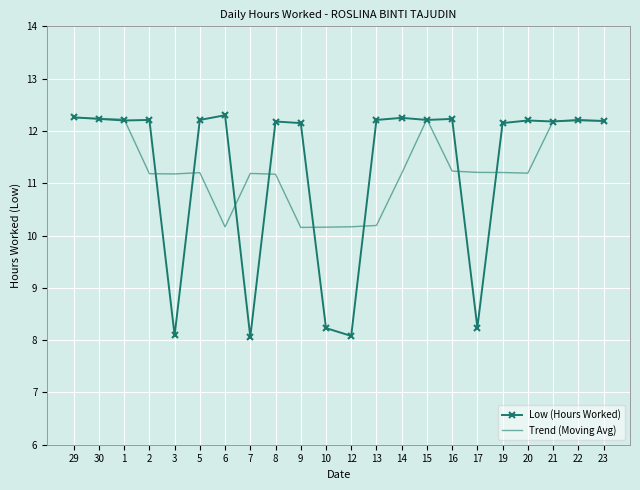

Rank the series at 16 from lowest to highest value.

Trend (Moving Avg), Low (Hours Worked)